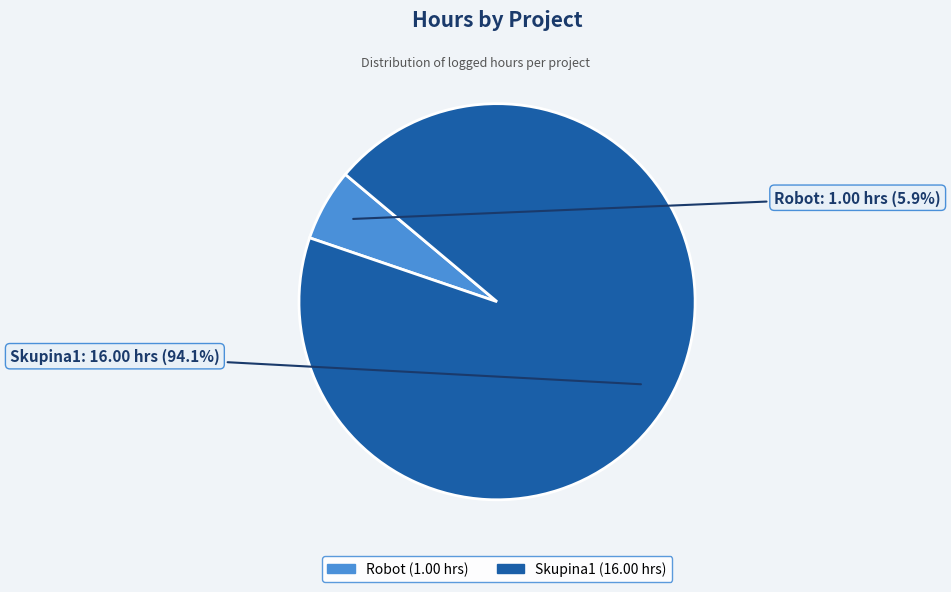

True or false: Skupina1 accounts for 20% of the total.

False